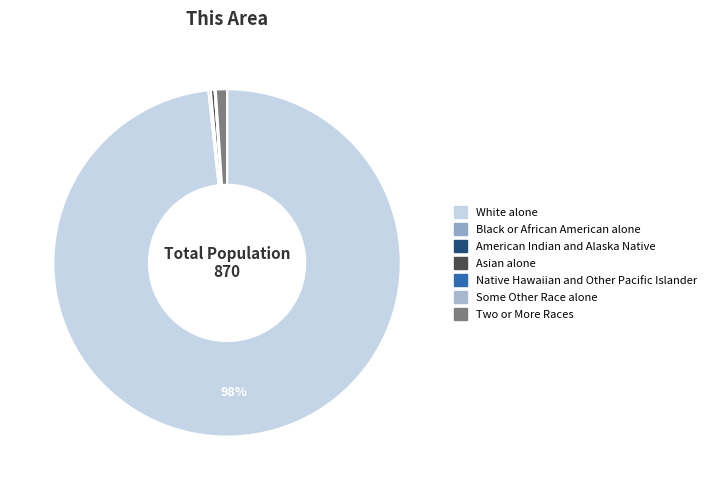

Do Native Hawaiian and Other Pacific Islander and White alone together represent more than half of the pie?

Yes